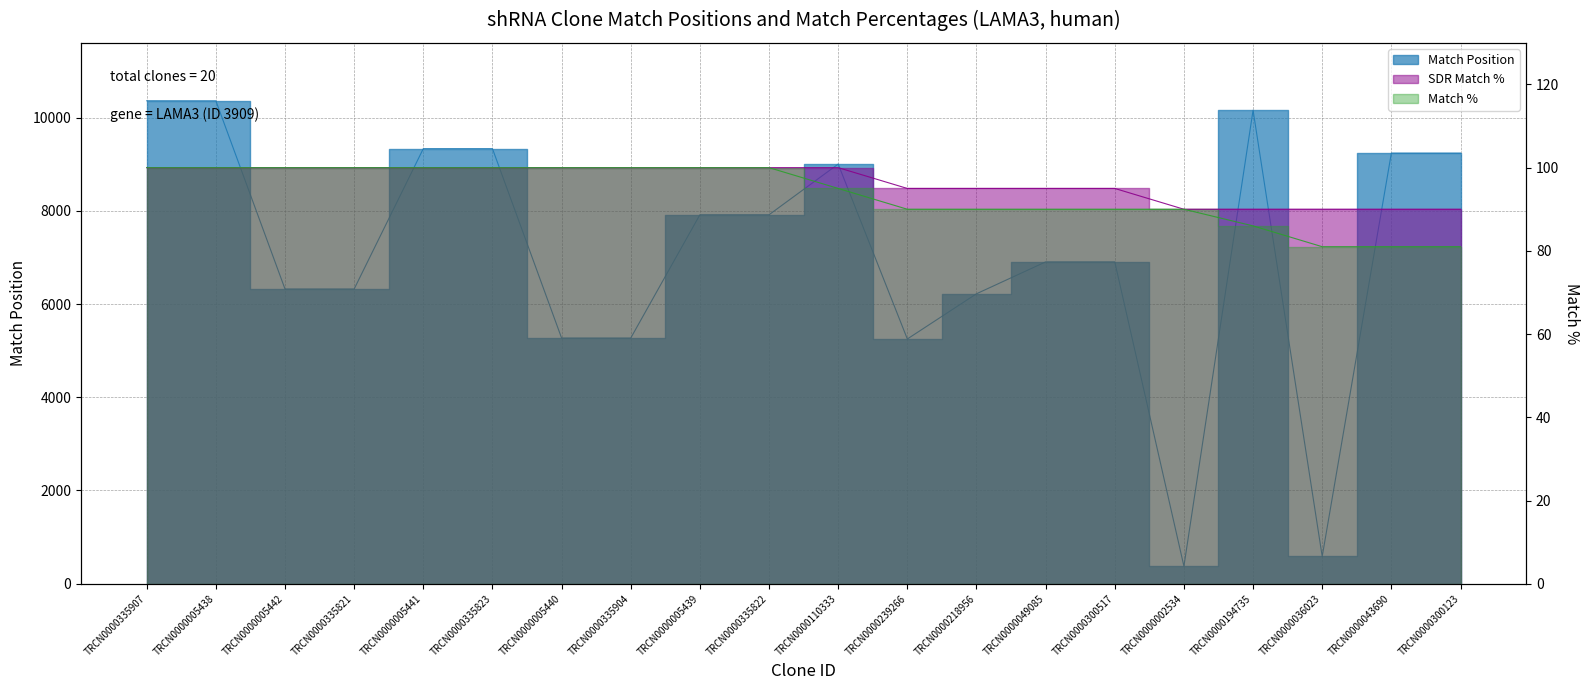

True or false: Match % and Match Position intersect in this chart.

False